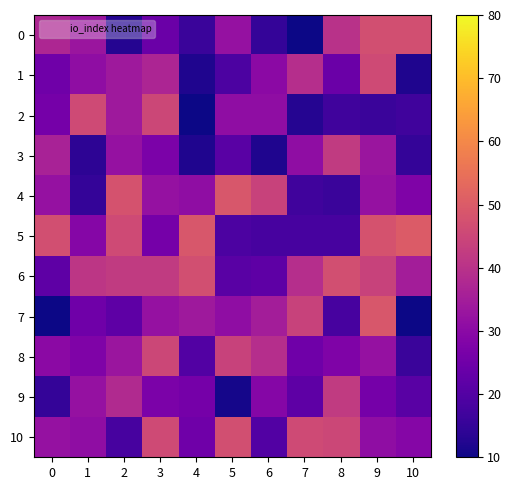

Which series changed the most between 8 and 10?

row_5